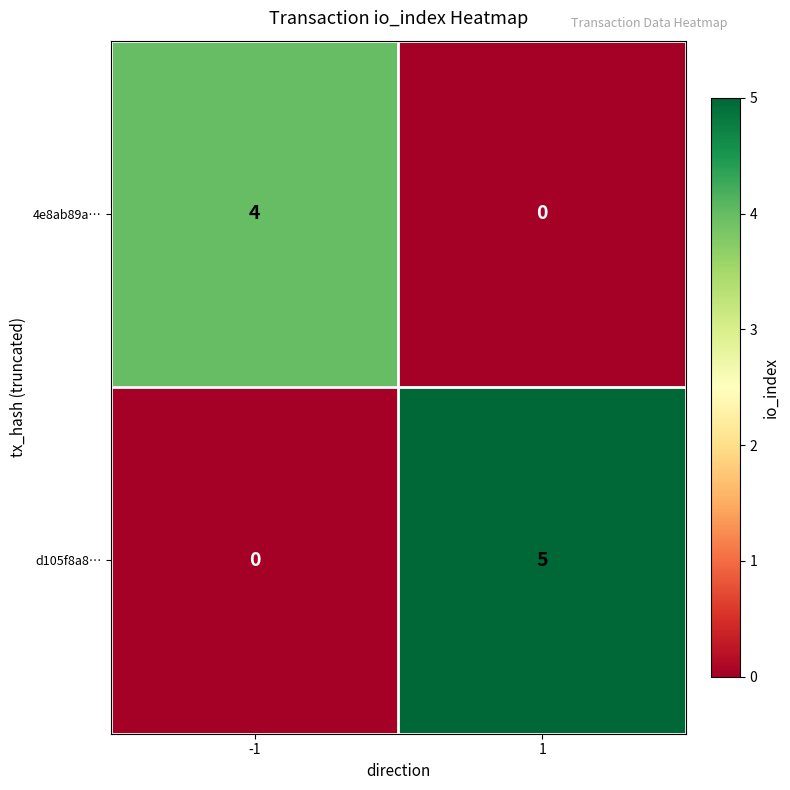

Reading left to right, list all the values displayed in this chart.

4e8ab89a…: -1=4	1=0
d105f8a8…: -1=0	1=5